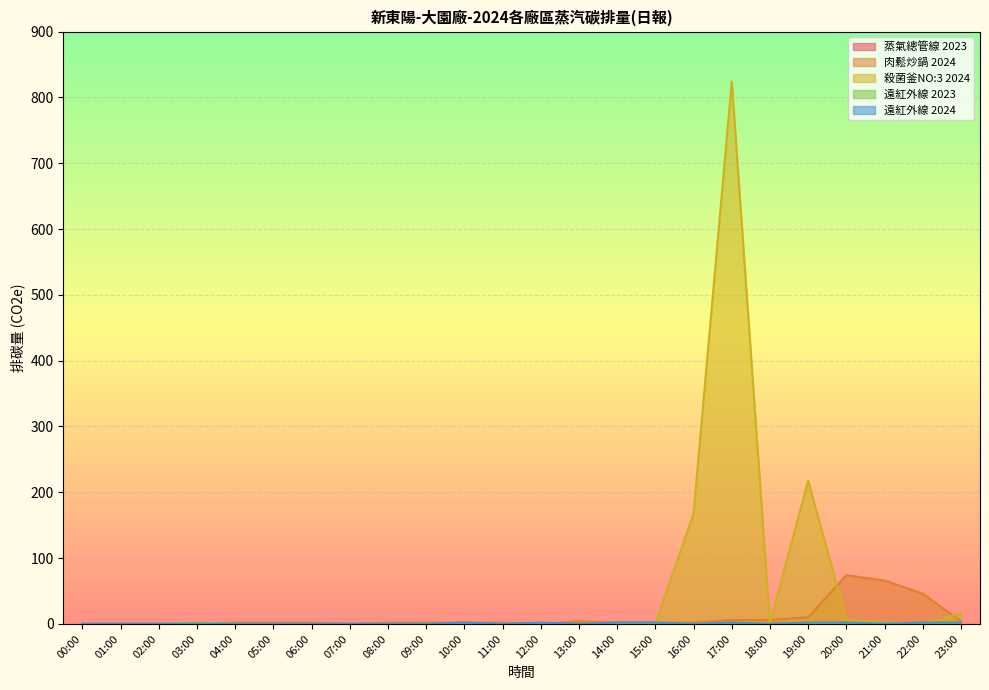

What is the sum of the 遠紅外線 2023 values at 20:00 and 03:00?

4.0